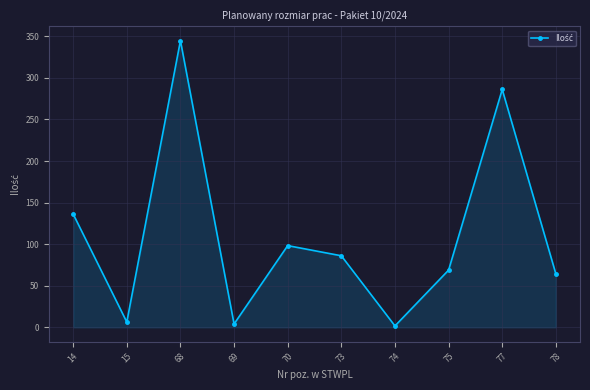

Reading left to right, transcribe all the data shown in this chart.

14=136.3	15=6.3	68=344.8	69=4.0	70=98.3	73=86.0	74=1.7	75=68.8	77=286.1	78=64.2